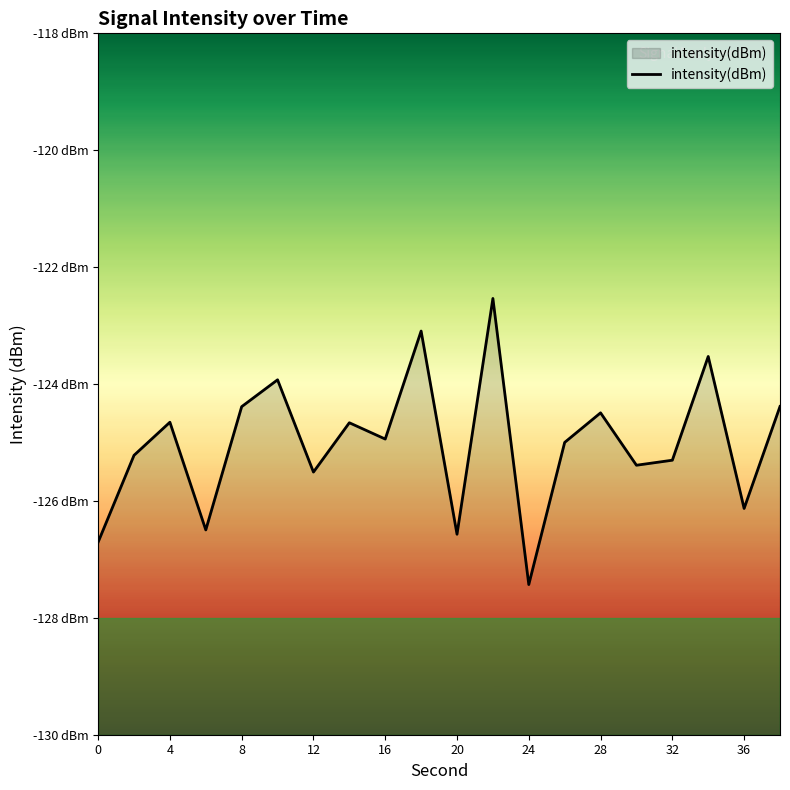

What is the sum of all values?

-2500.4